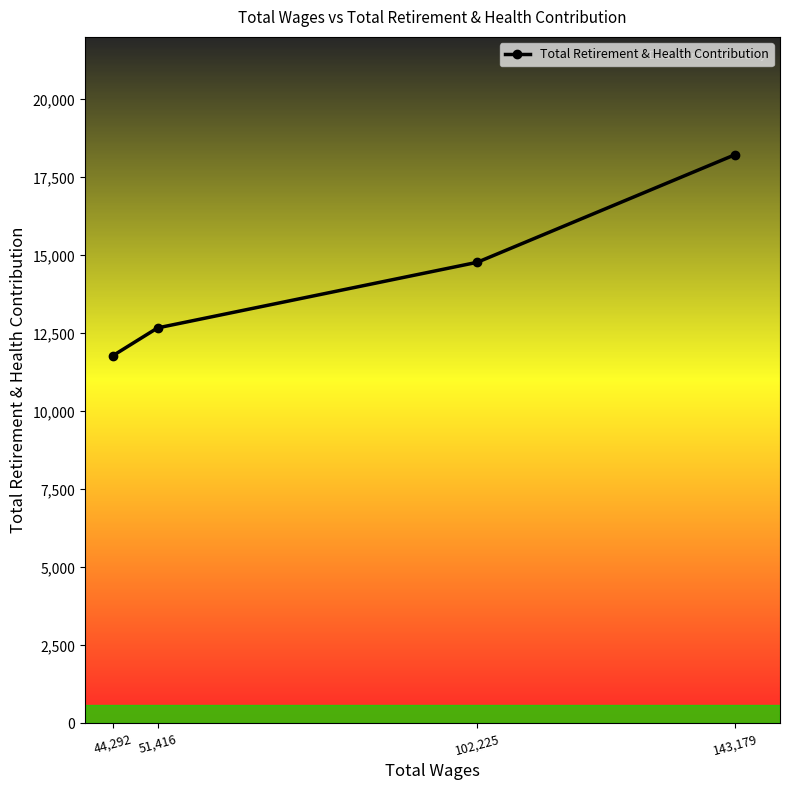

What is the approximate value at 51,416?

12674